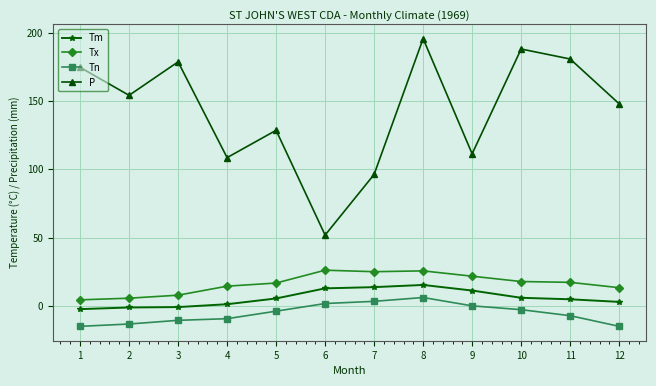

At which label does Tn reach its peak?

8